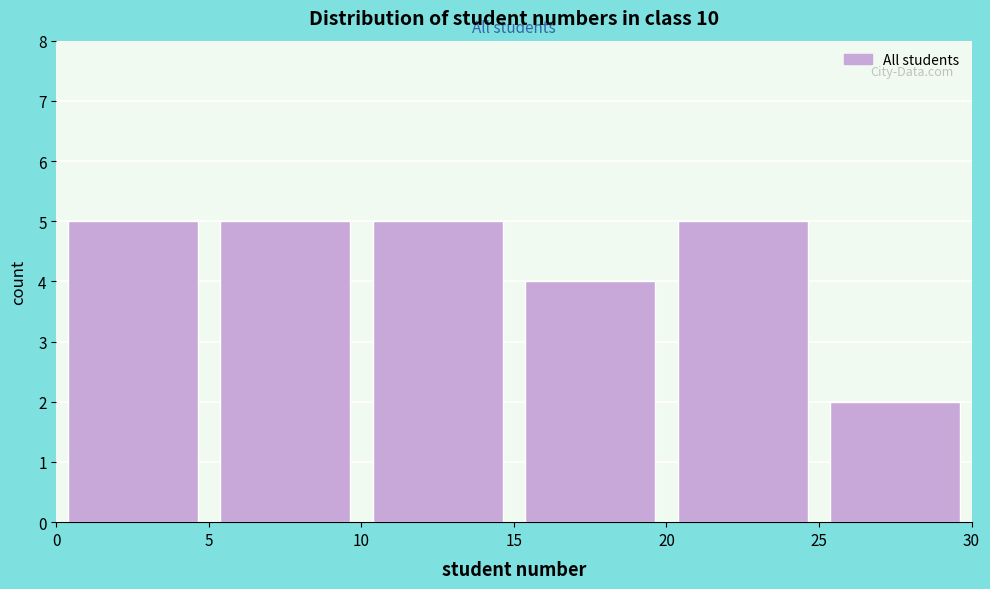

What is the height of the bar covering 5 to 10 on the x-axis? The values are not printed on the chart, so give them approximately, as read against the axis.

5